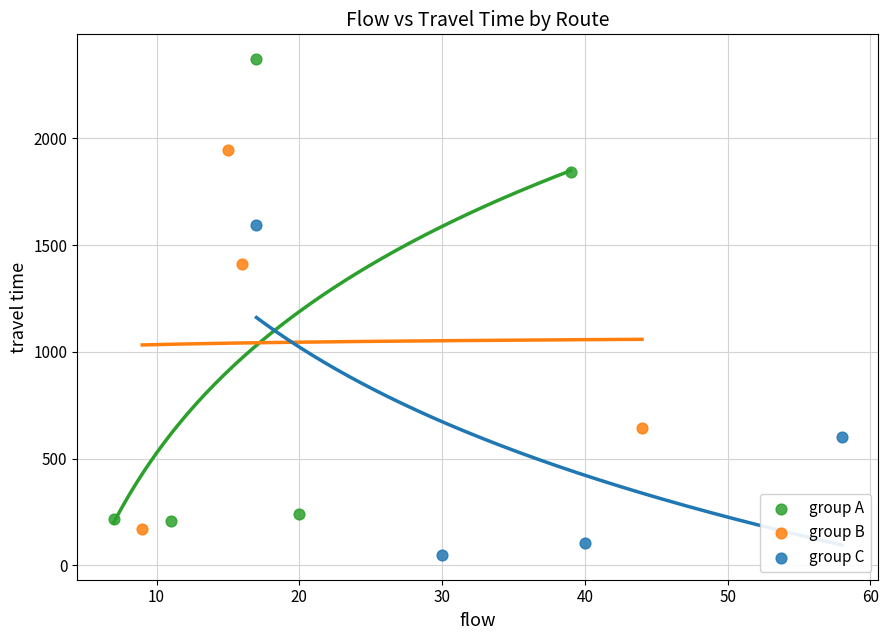

Which series contains the highest Y value?

group A